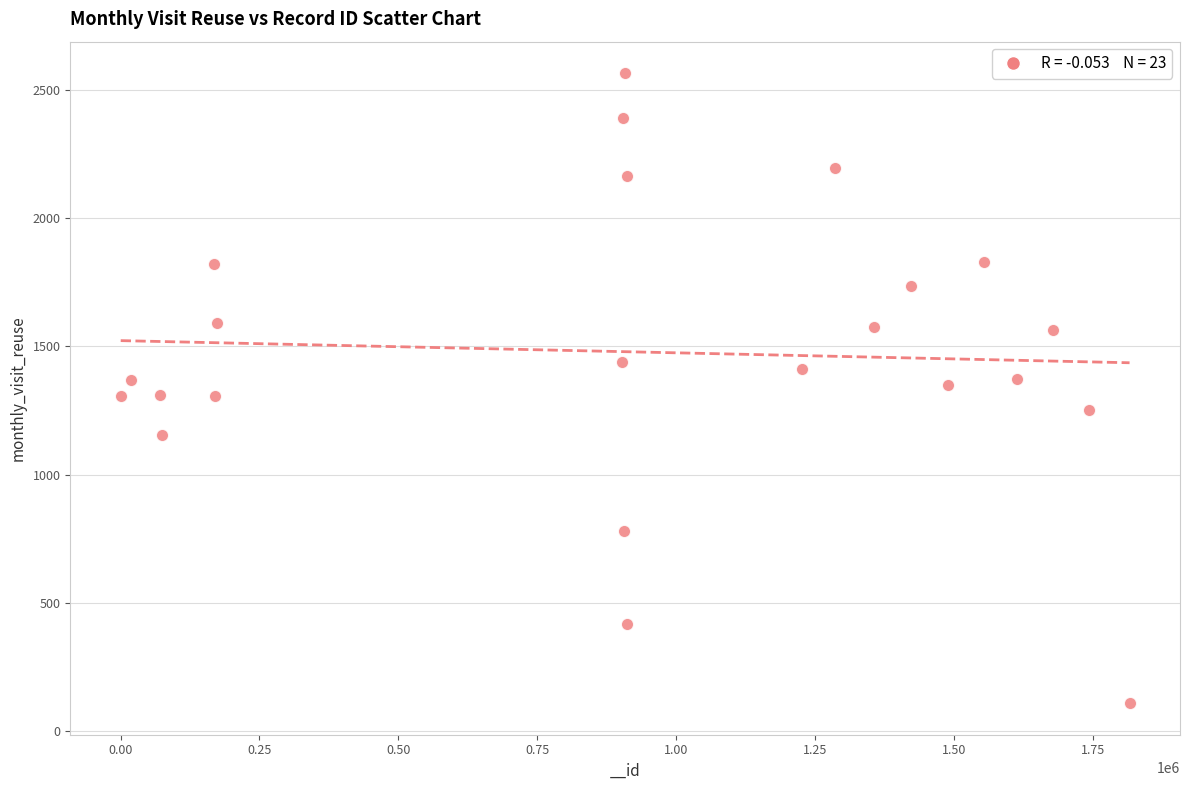

What is the range of X values (max minus min)?

1815289